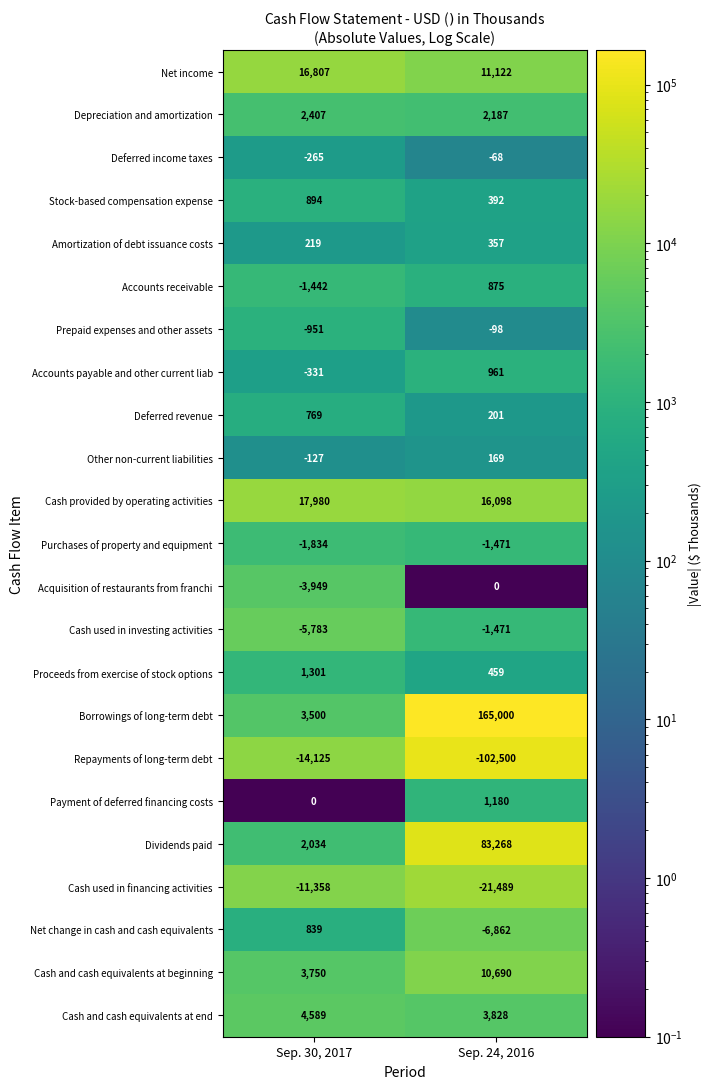

What is the difference between the maximum and minimum values in the Deferred revenue series?

568